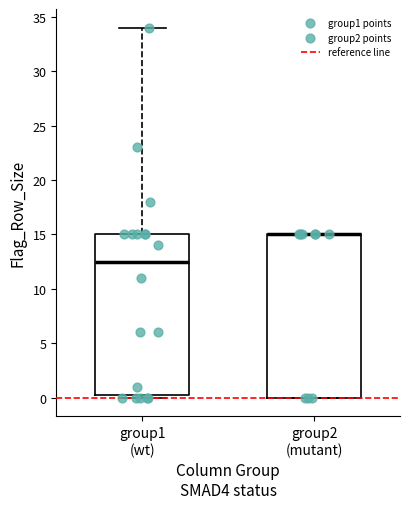

Reading left to right, read every box against the y-axis: the position of its median line, the range the box covers, and the ends of its whiskers. The values are not printed on the chart, so give them approximately, as read against the axis.

group1 (wt): median 12.5, box 0.5 to 15.0, whiskers 0.0 to 34.0
group2 (mutant): median 15.0 (drawn on the box's upper edge), box 0.0 to 15.0, whiskers 0.0 to 15.0